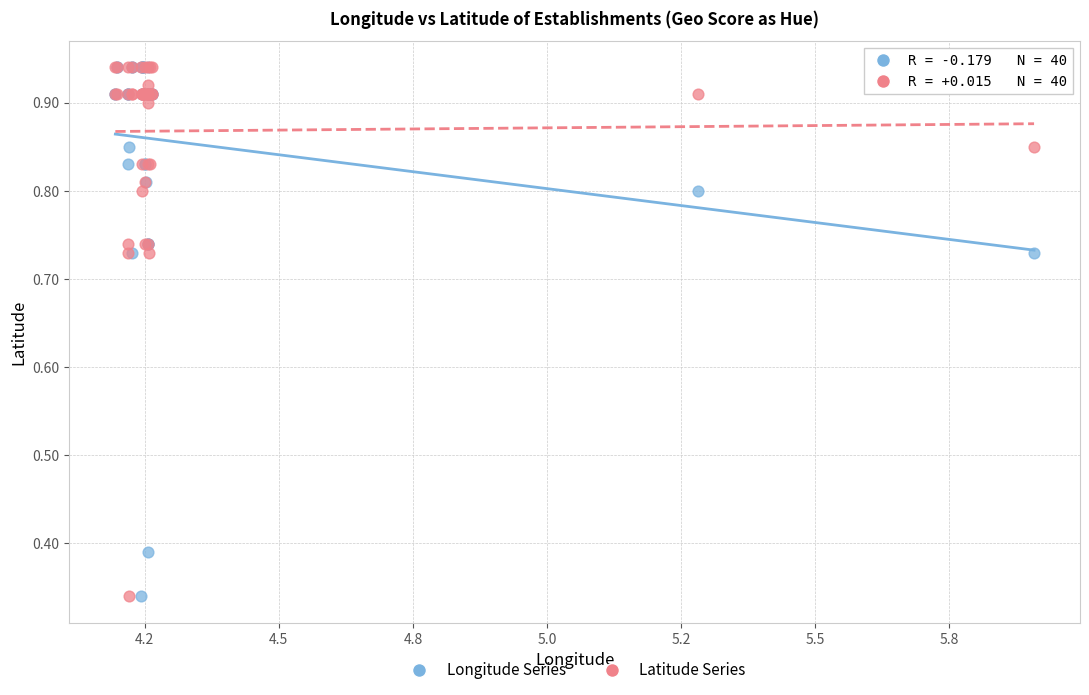

What are all the series names shown in the legend?

Longitude Series, Latitude Series